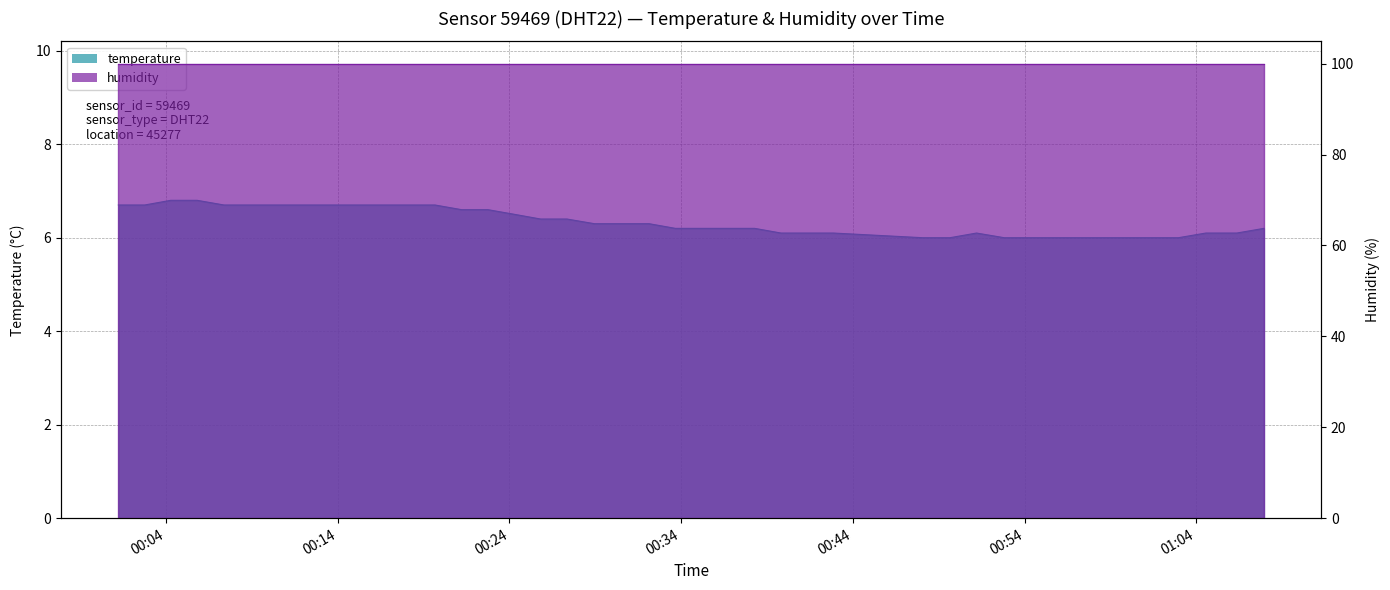

True or false: the data shows 3.2 at 2022-09-13T00:08:55.

False